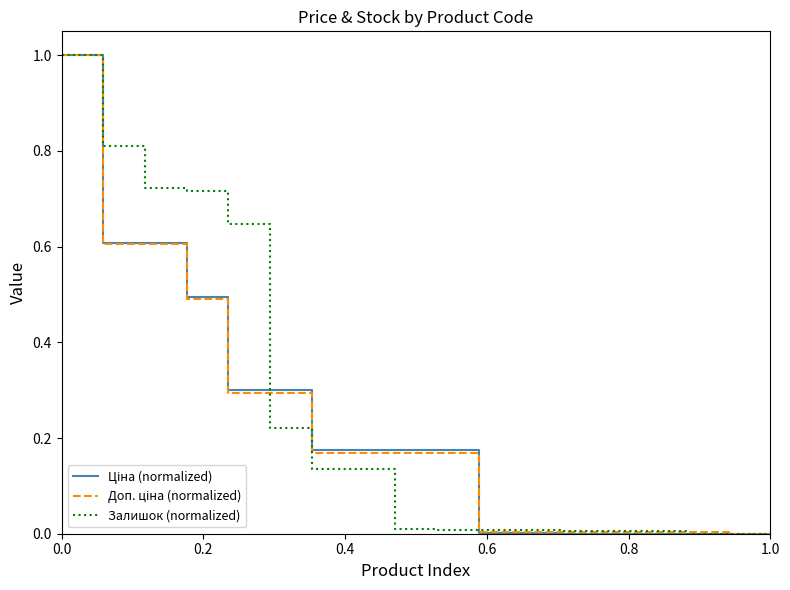

What is the highest value of the Залишок (normalized) series?

1.0